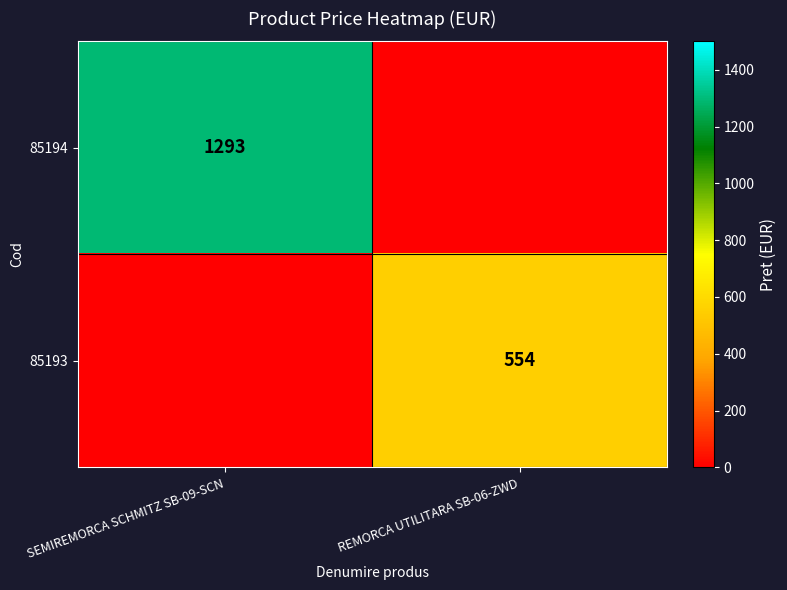

Is it true that 85194 equals 1293 at SEMIREMORCA SCHMITZ SB-09-SCN?

True